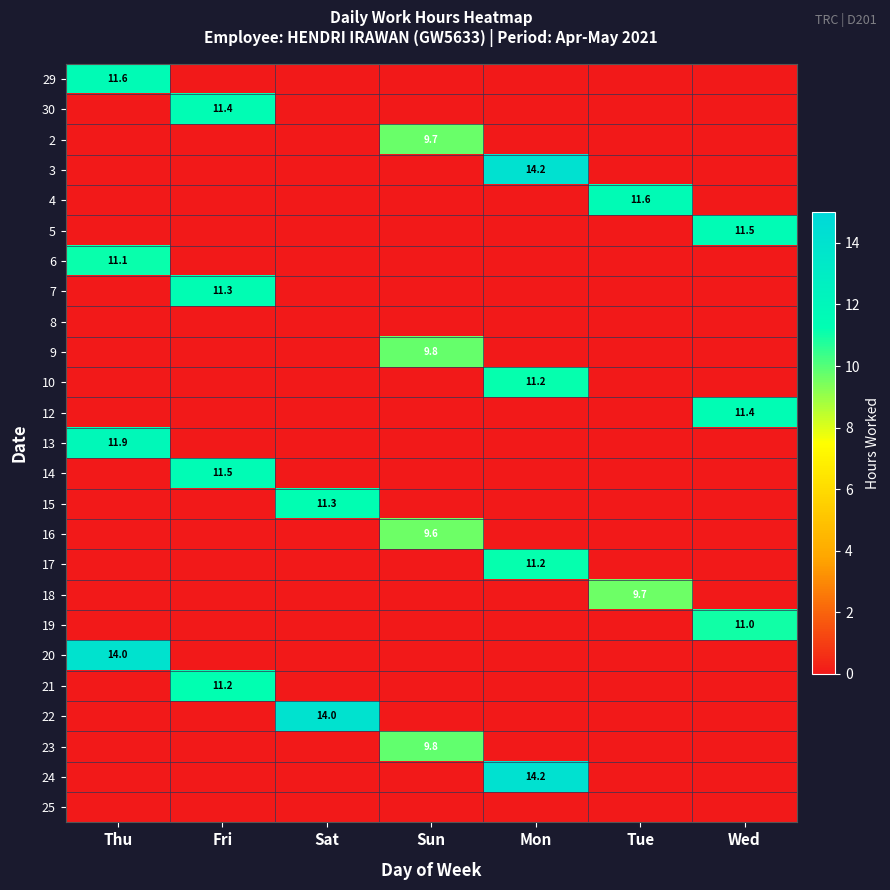

What is the total value across all series at Tue?

21.3